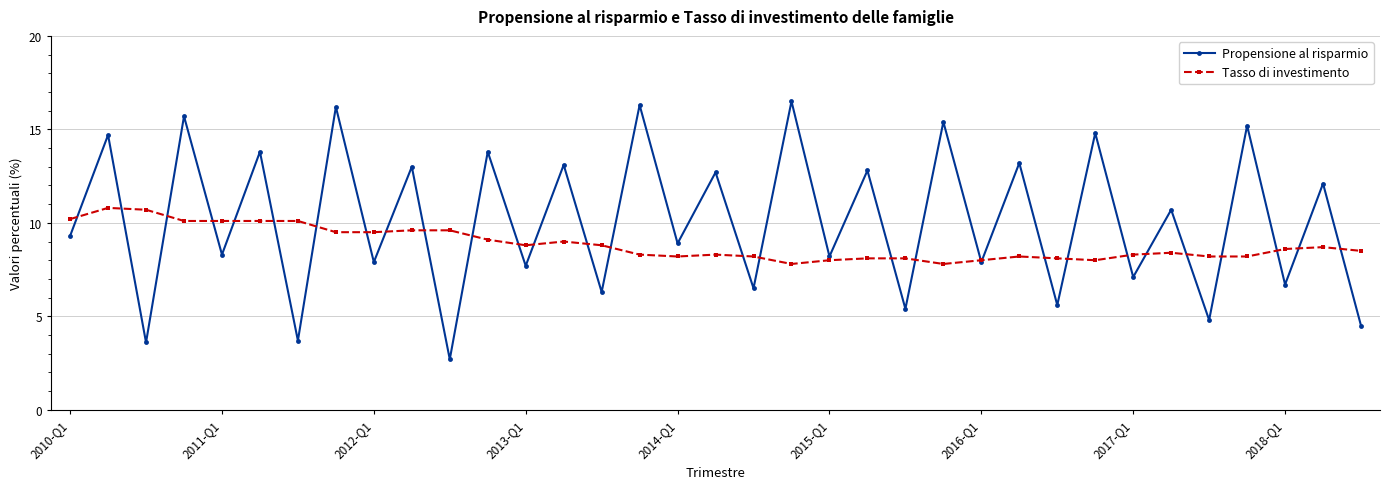

Which series has the largest range (max minus min)?

Propensione al risparmio